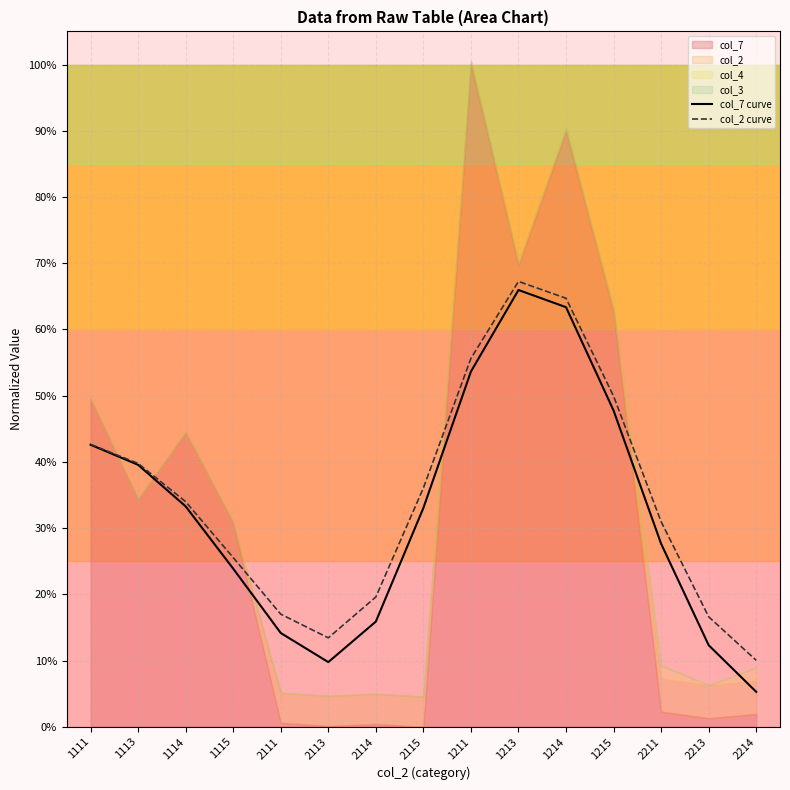

Rank the series by their maximum value, from highest to lowest.

col_2 curve, col_7 curve